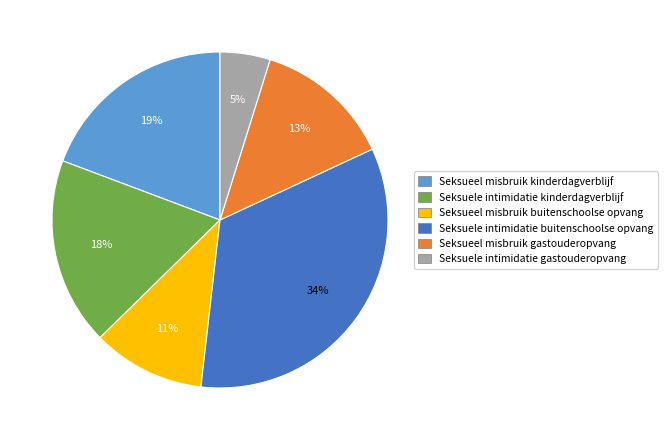

Combined, do Seksuele intimidatie kinderdagverblijf and Seksuele intimidatie gastouderopvang account for over 50%?

No